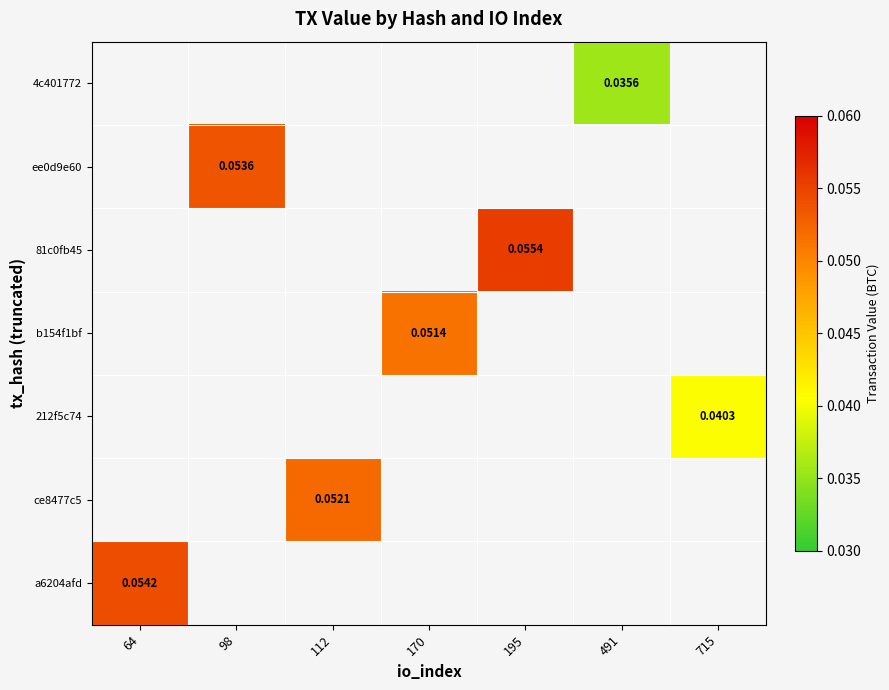

What is the maximum value shown in the chart?

0.1